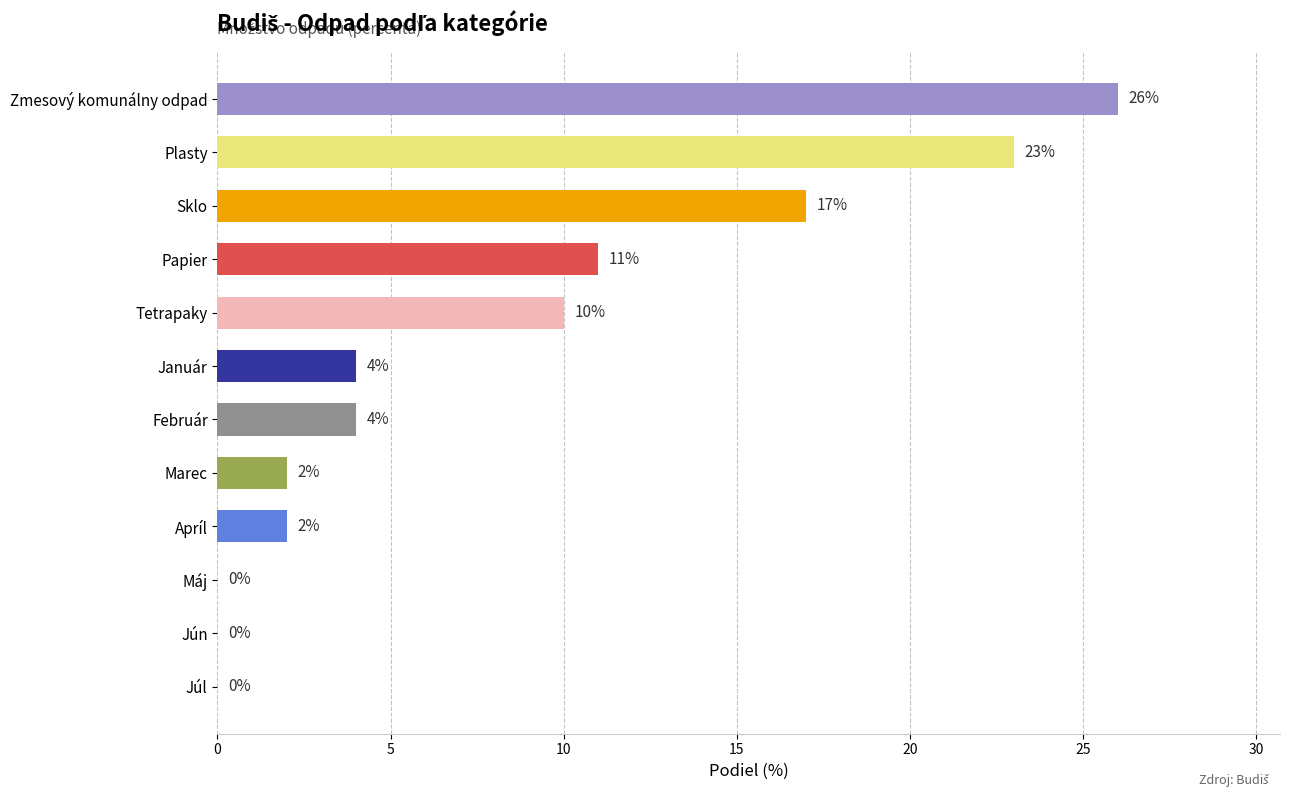

Between Júl and Papier, which is larger?

Papier